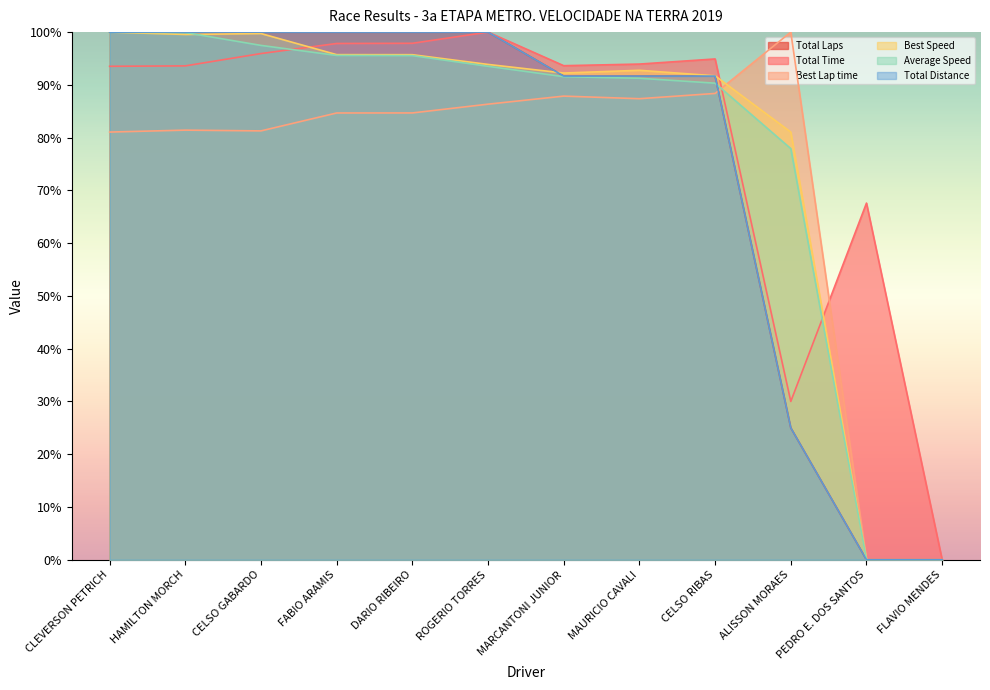

Reading left to right, extract all data points from this chart.

Total Laps: 100.0	100.0	100.0	100.0	100.0	100.0	91.7	91.7	91.7	25.0	0.0	0.0
Total Time: 93.5	93.6	95.9	97.8	97.9	100.0	93.6	93.9	94.9	30.0	67.6	0.0
Best Lap time: 81.1	81.4	81.3	84.7	84.7	86.3	87.9	87.4	88.4	100.0	0.0	0.0
Best Speed: 100.0	99.6	99.7	95.7	95.7	93.9	92.2	92.8	91.7	81.1	0.0	0.0
Average Speed: 100.0	99.9	97.5	95.6	95.5	93.5	91.6	91.3	90.3	77.9	0.0	0.0
Total Distance: 100.0	100.0	100.0	100.0	100.0	100.0	91.7	91.7	91.7	25.0	0.0	0.0